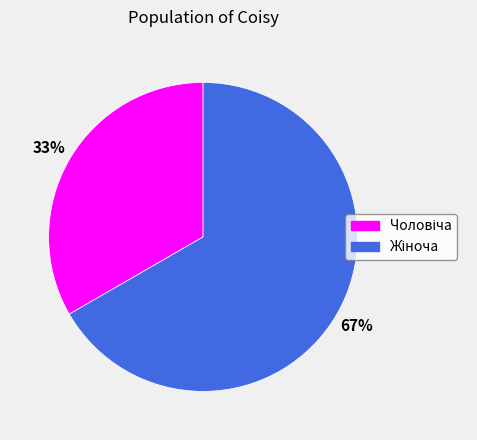

To the nearest percent, what is the average slice percentage?

50%